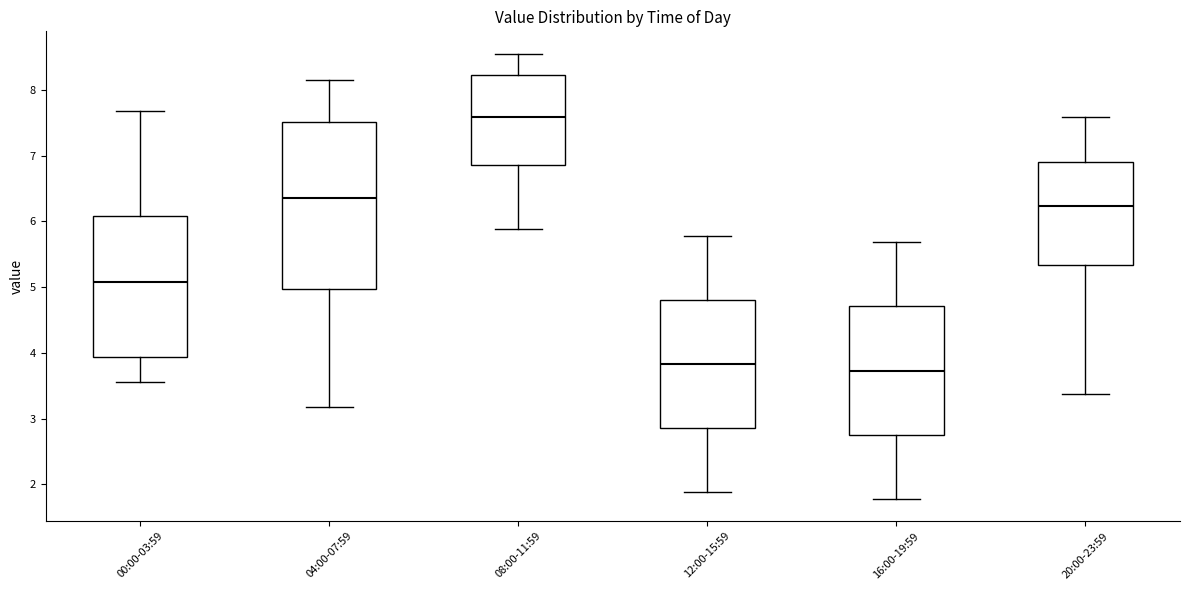

Reading left to right, transcribe this box plot: for each box, give where its median line is, the range the box spans, and where its two whiskers end, as read against the y-axis. The values are not printed on the chart, so give them approximately, as read against the axis.

00:00-03:59: median 5.1, box 3.9 to 6.1, whiskers 3.6 to 7.7
04:00-07:59: median 6.4, box 5.0 to 7.5, whiskers 3.2 to 8.2
08:00-11:59: median 7.6, box 6.9 to 8.2, whiskers 5.9 to 8.6
12:00-15:59: median 3.8, box 2.9 to 4.8, whiskers 1.9 to 5.8
16:00-19:59: median 3.7, box 2.8 to 4.7, whiskers 1.8 to 5.7
20:00-23:59: median 6.2, box 5.3 to 6.9, whiskers 3.4 to 7.6